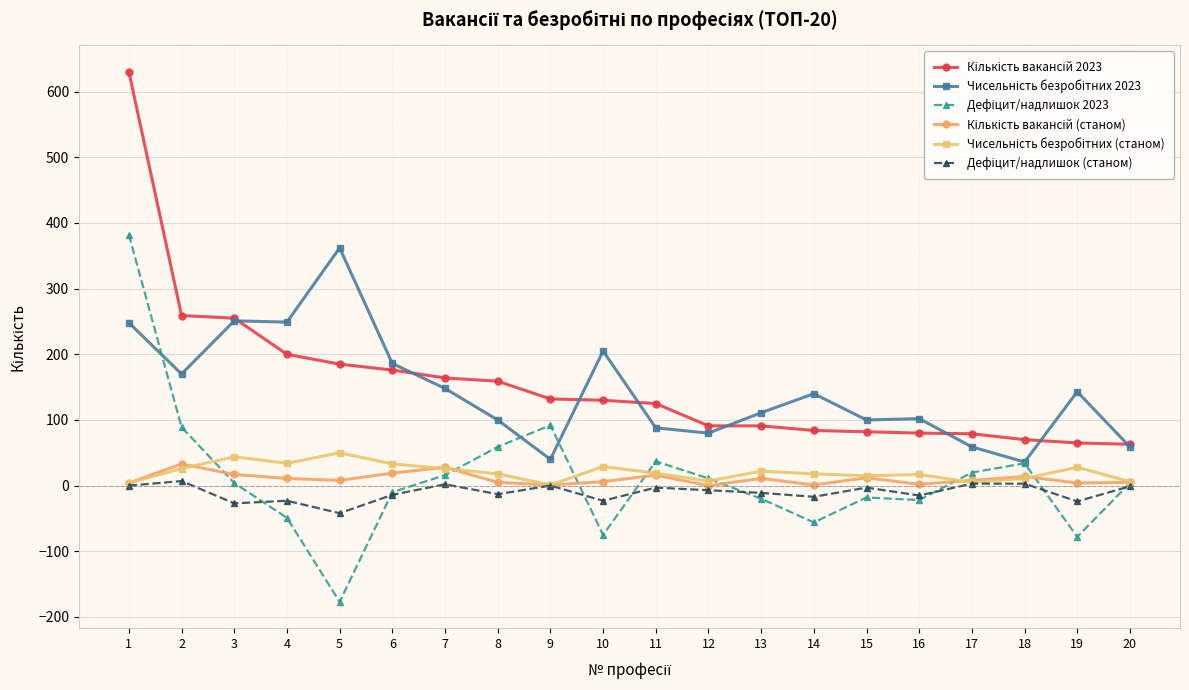

Is the value of Кількість вакансій 2023 at 7 greater than the value of Чисельність безробітних (станом) at 11?

Yes